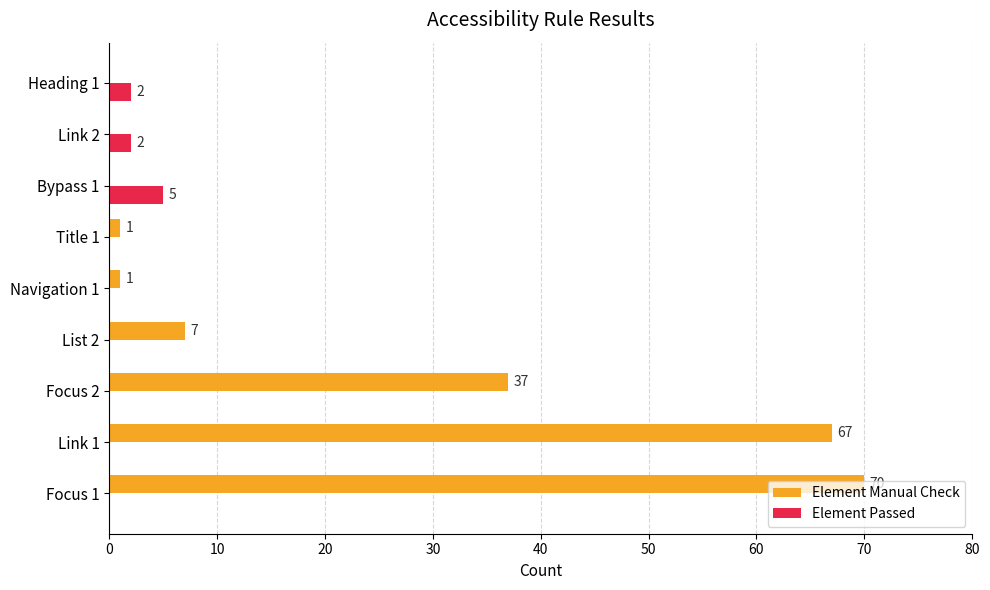

Is it true that Element Manual Check equals 0 at Link 2?

True